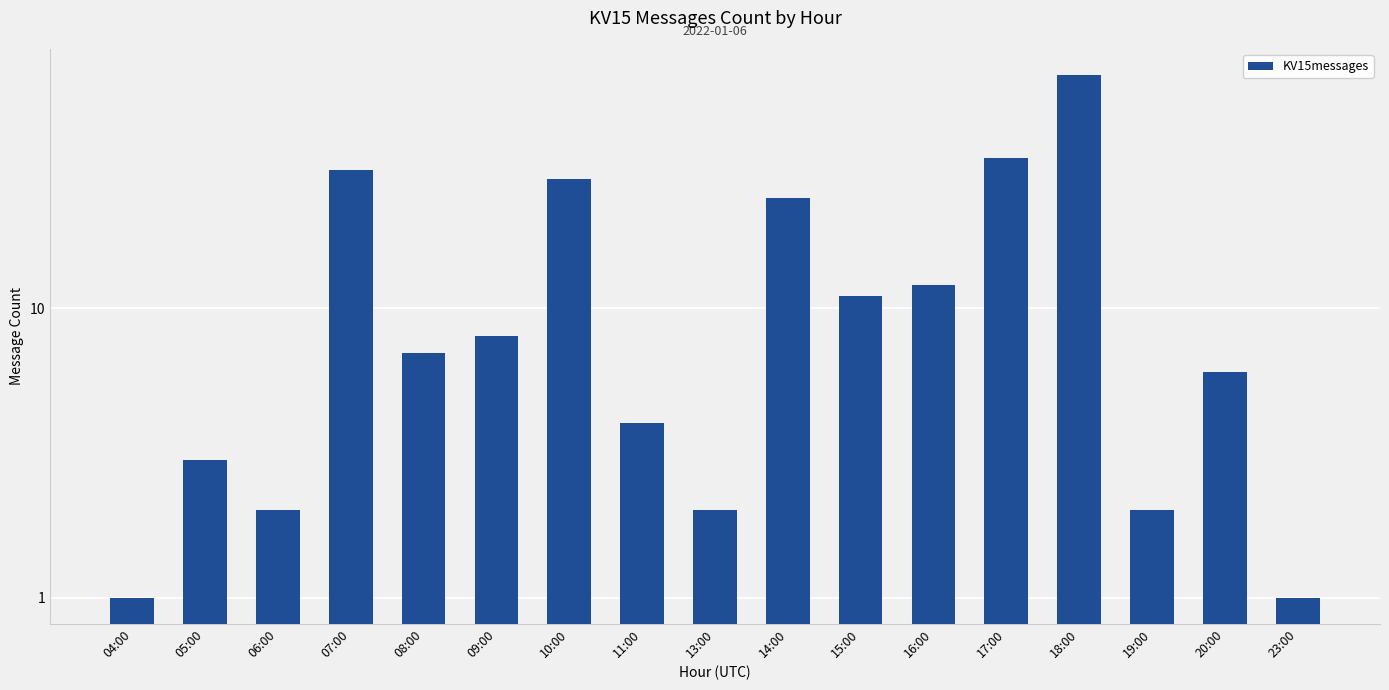

Reading right to left, what are all the values shown in this chart?

1	6	2	64	33	12	11	24	2	4	28	8	7	30	2	3	1